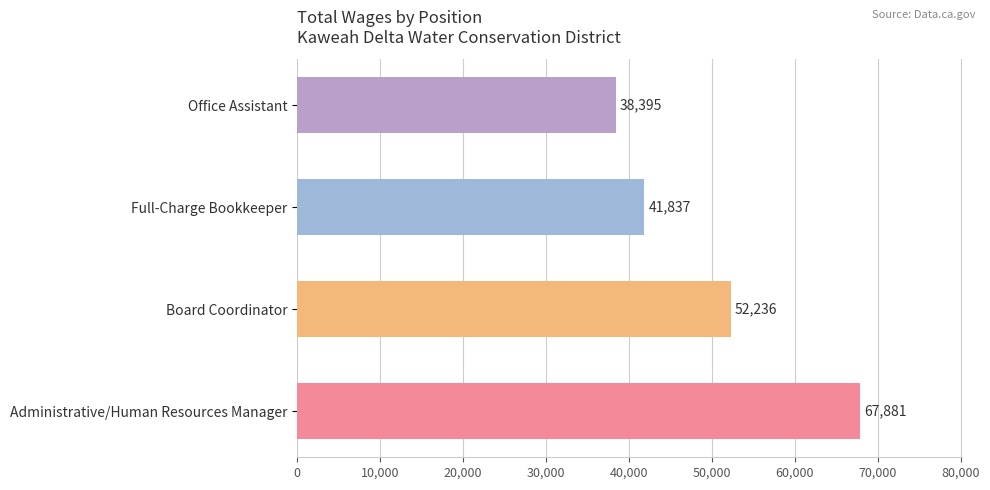

Are the bars grouped side by side (vs. stacked)?

No